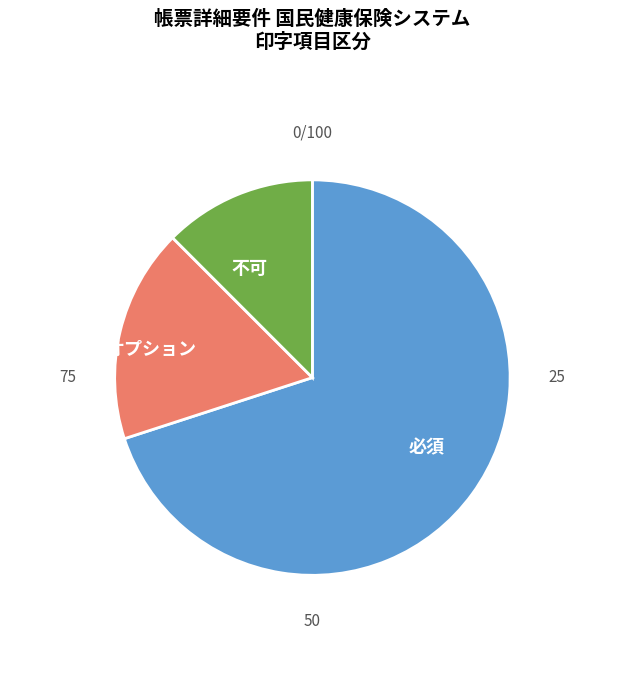

Is it true that 不可 is 12% of the pie?

True